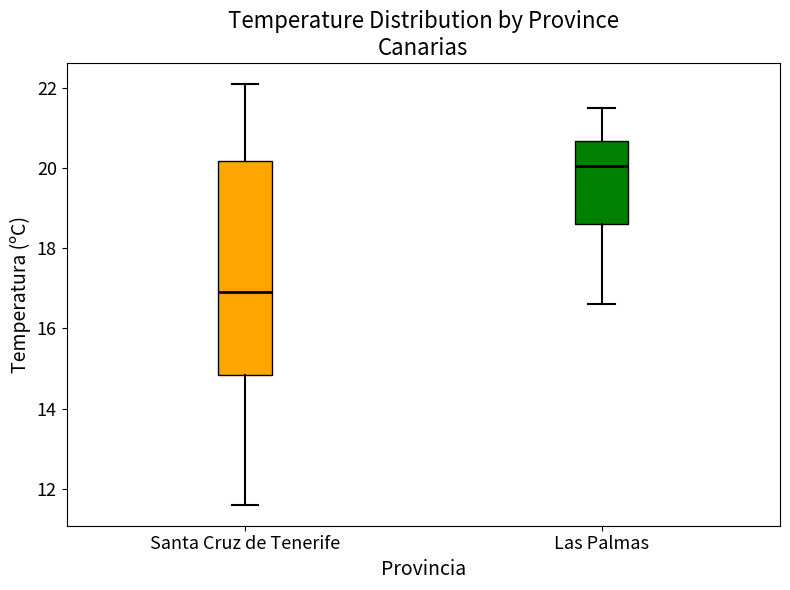

Reading left to right, transcribe this box plot: for each box, give where its median line is, the range the box spans, and where its two whiskers end, as read against the y-axis. The values are not printed on the chart, so give them approximately, as read against the axis.

Santa Cruz de Tenerife: median 17.0, box 14.8 to 20.2, whiskers 11.6 to 22.2
Las Palmas: median 20.0, box 18.6 to 20.6, whiskers 16.6 to 21.6